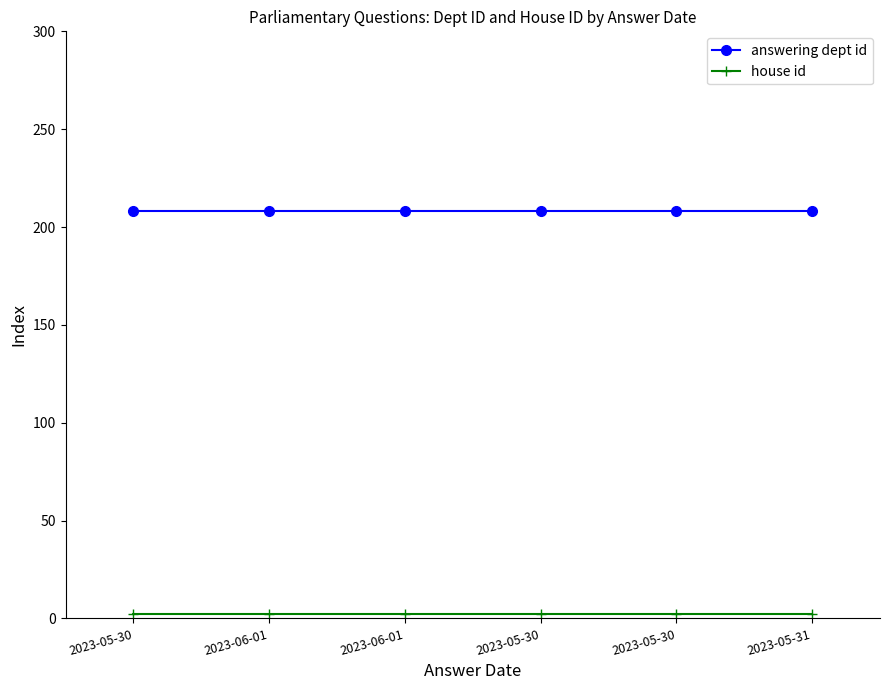

How many lines are shown in the chart?

2